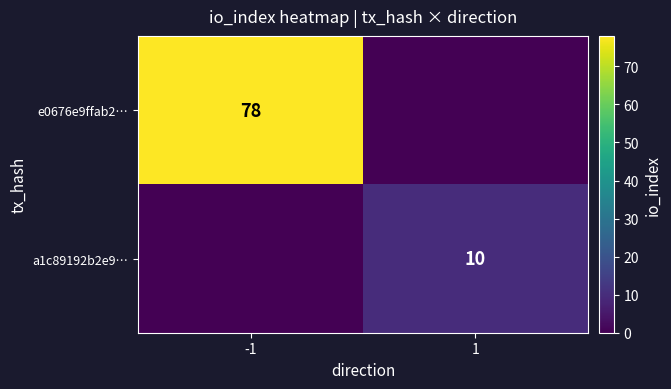

Is the value of e0676e9ffab2… at -1 greater than the value of a1c89192b2e9… at 1?

Yes